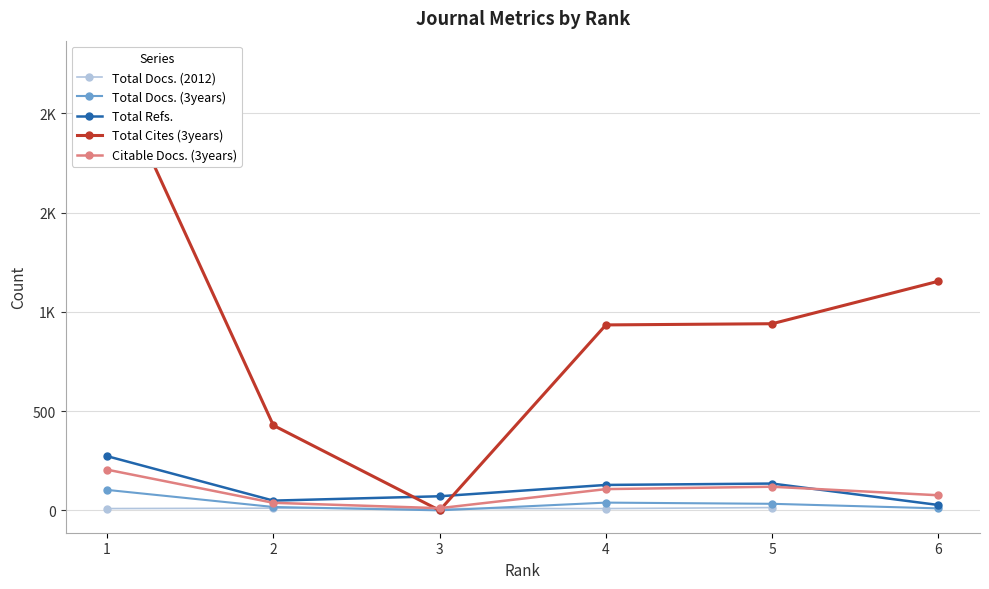

Which series ends up on top after the final intersection of Total Cites (3years) and Citable Docs. (3years)?

Total Cites (3years)